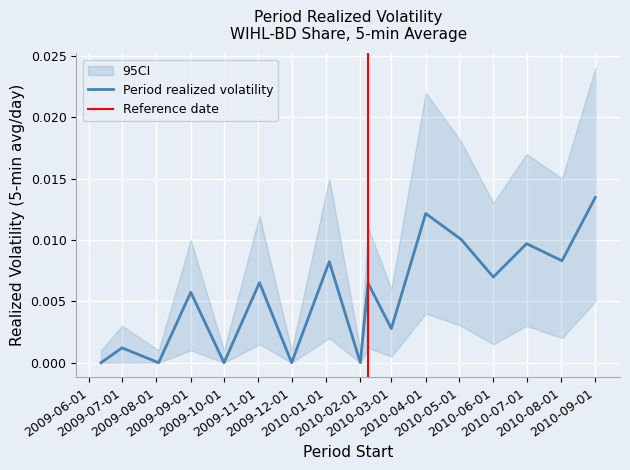

Count the number of values greater than 0.

12